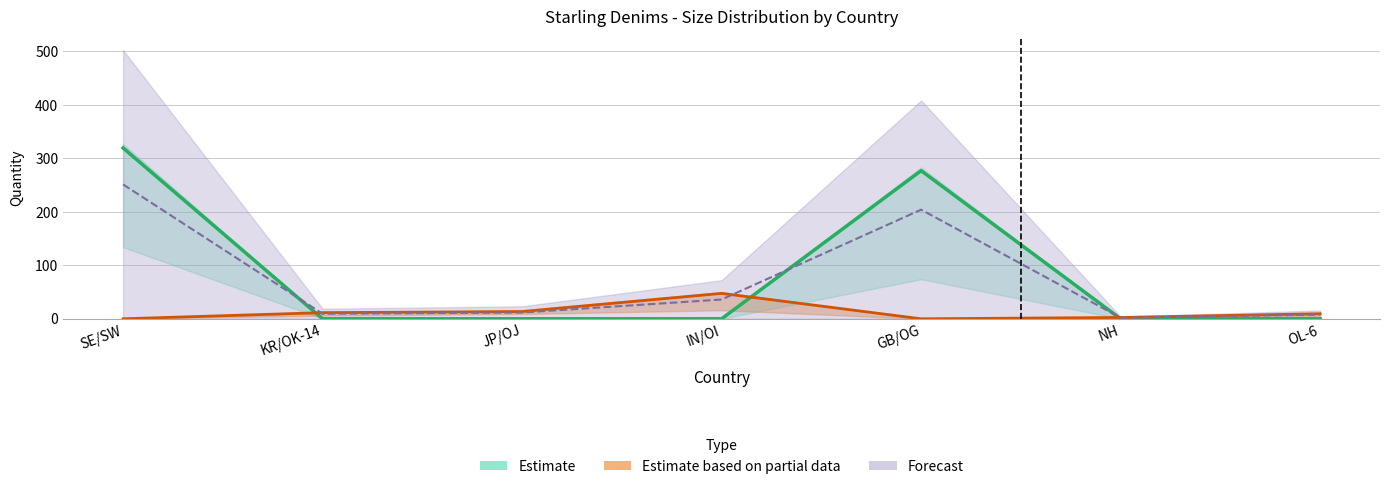

What is the difference between the maximum and minimum values in the L (Forecast) series?

249.3